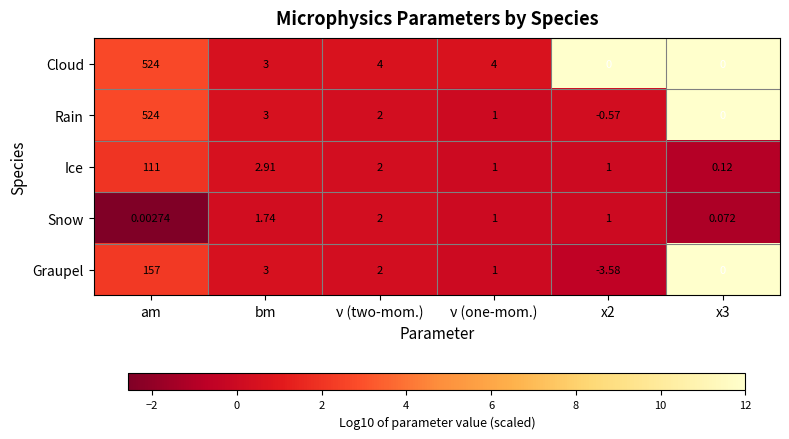

Is the value of Cloud at x2 greater than the value of Ice at am?

No